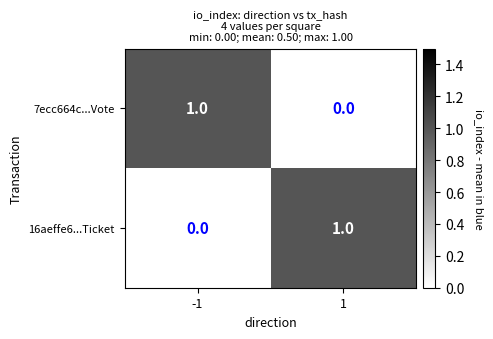

Reading left to right, what are all the values shown in this chart?

7ecc664c...Vote: -1=1	1=0
16aeffe6...Ticket: -1=0	1=1